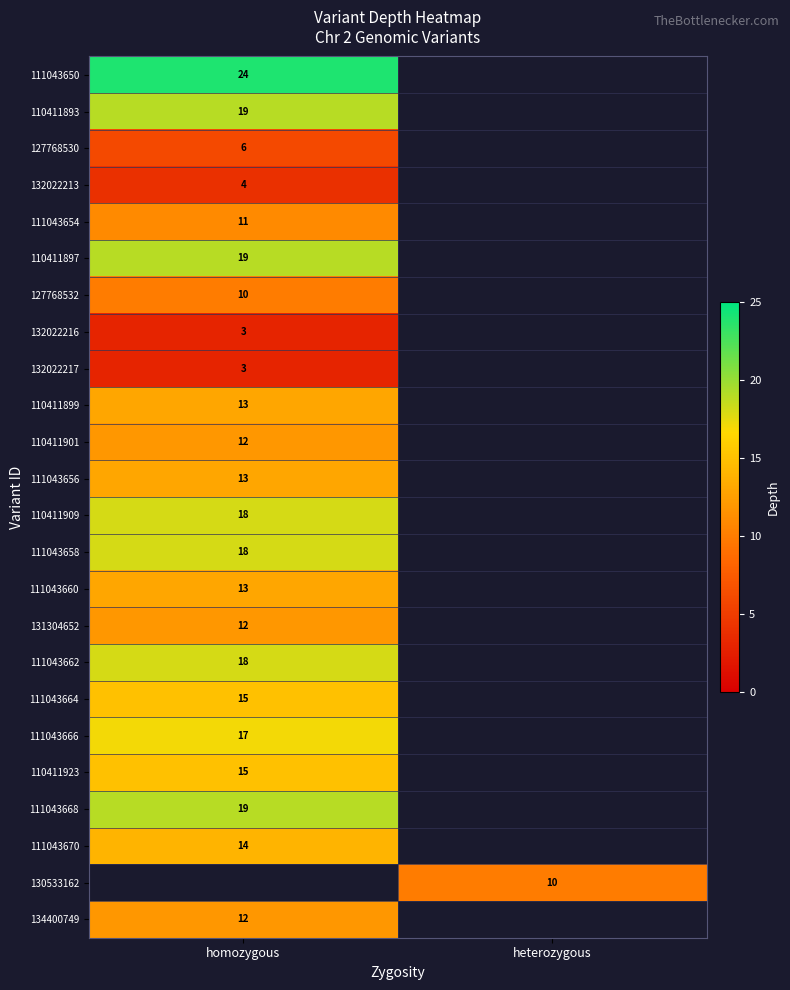

The 131304652 series shows 19 at homozygous. True or false?

False